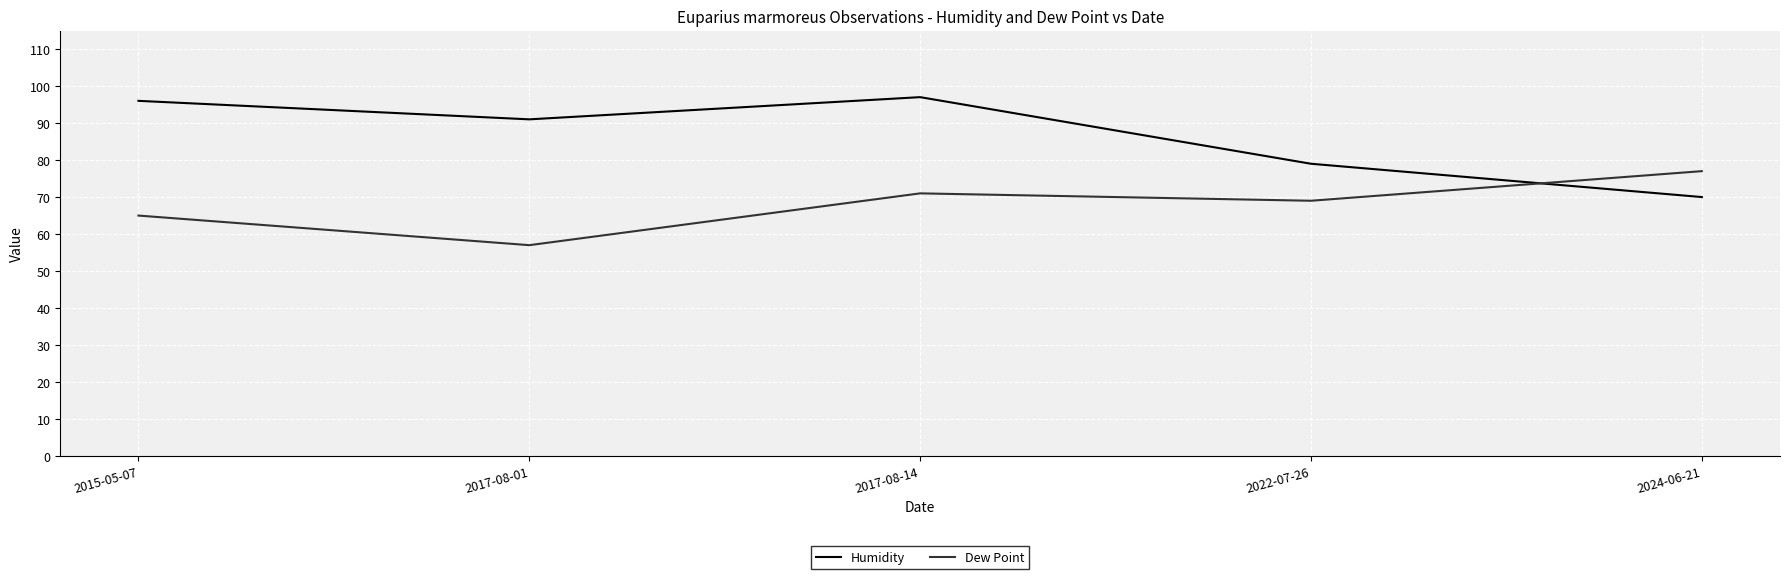

Rank the series by their average value, from lowest to highest.

Dew Point, Humidity